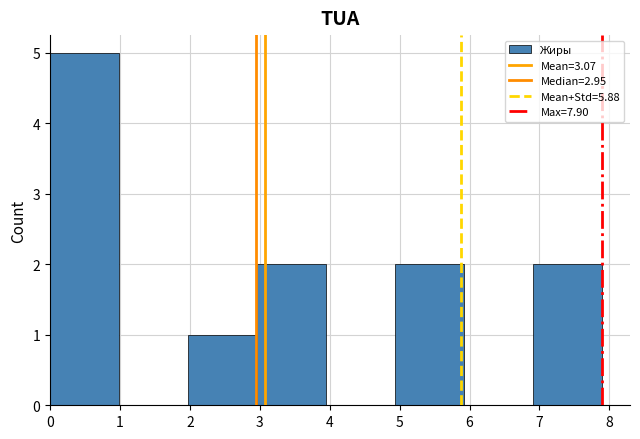

Over which range of the x-axis is the bar tallest?

0.0 to 1.0